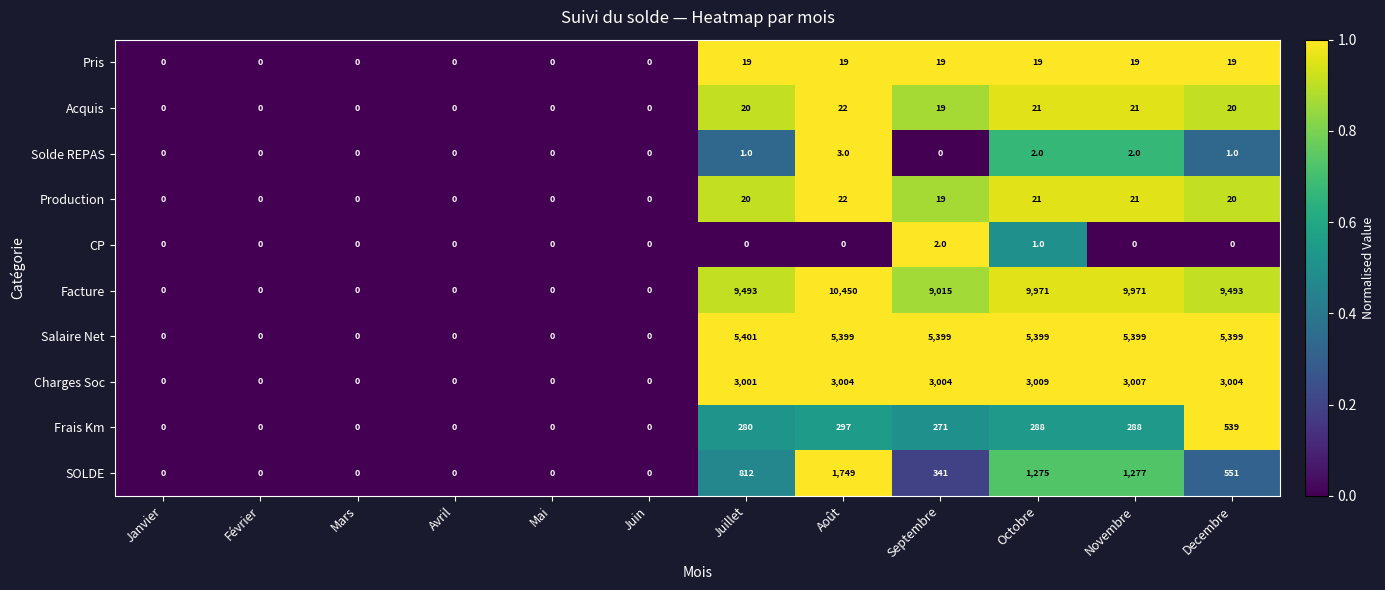

What is the difference between the highest and lowest values at Decembre?

9493